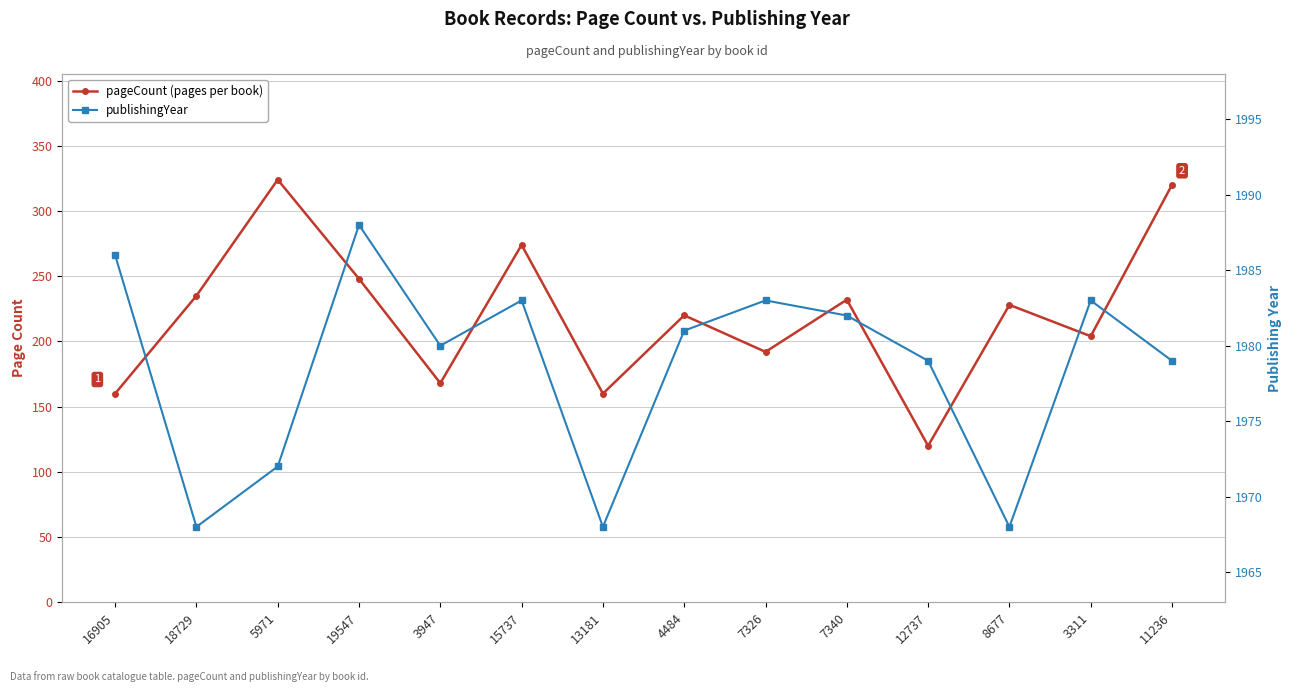

True or false: publishingYear has more than 0 interior local peaks.

True